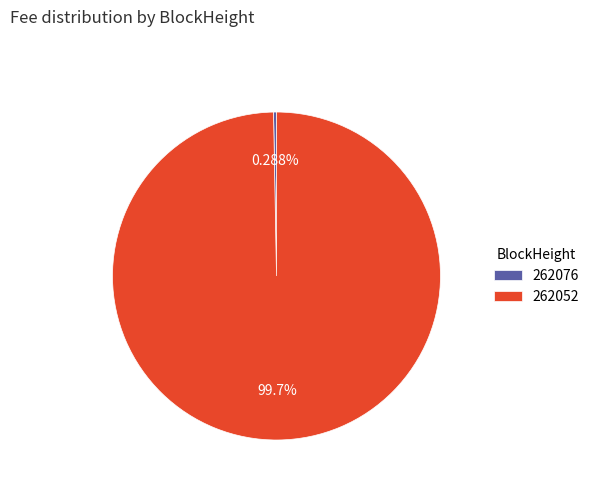

Rank the categories by value from lowest to highest.

262076, 262052